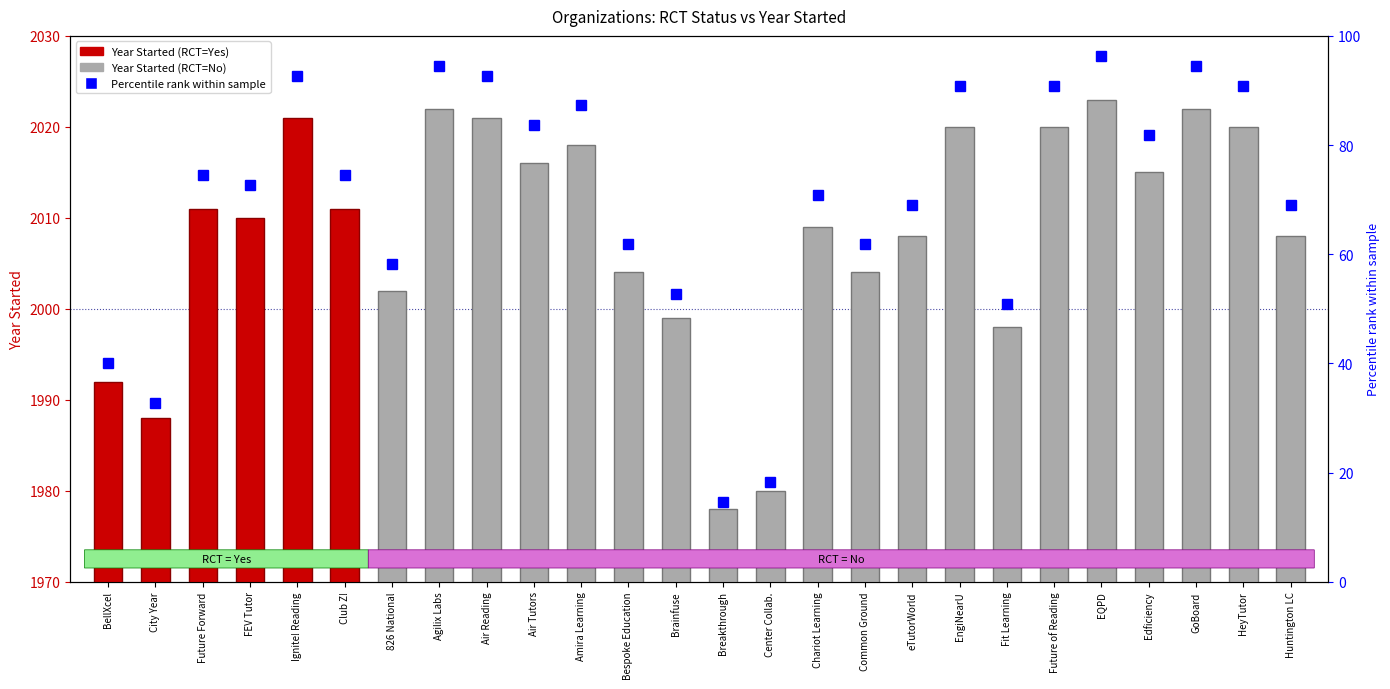

Is it true that the value at FEV Tutor is 555?

False